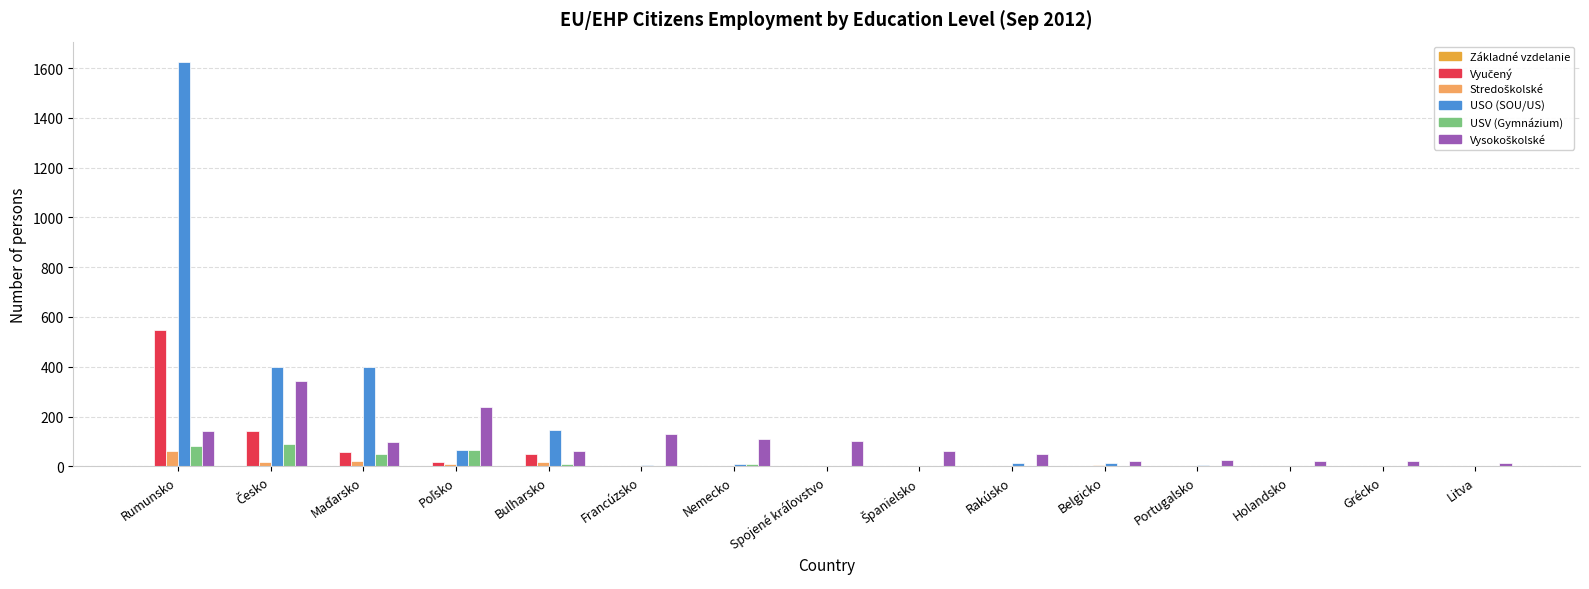

At which category is the sum across all series the highest?

Rumunsko